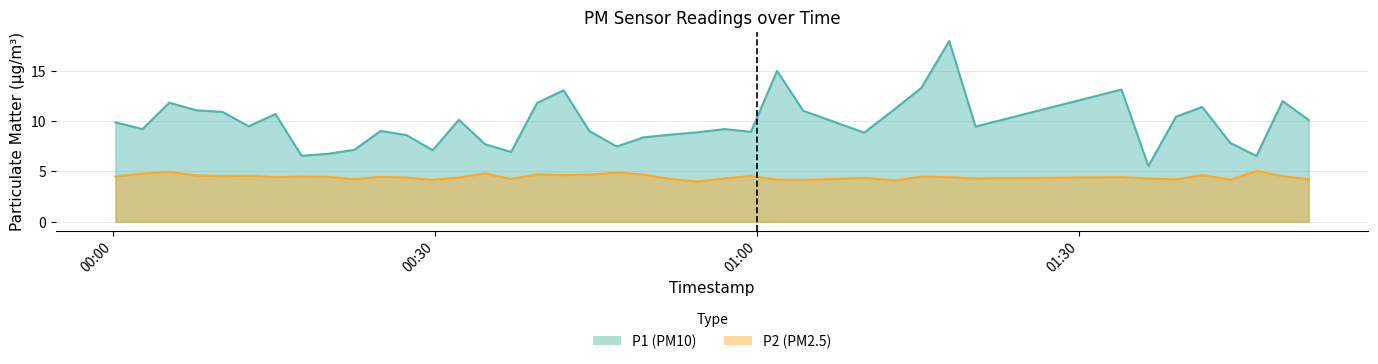

In P1, how many points are higher than both neighbors (excluding endpoints)?

11